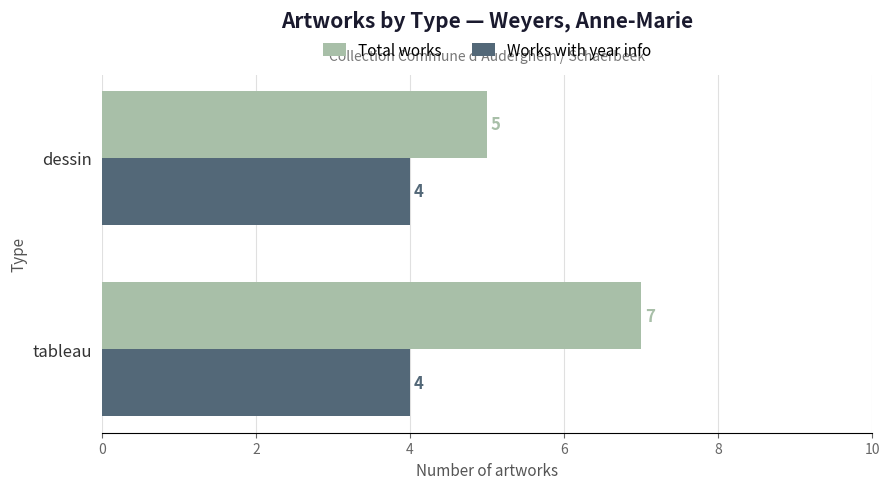

At which label does Total works reach its peak?

tableau